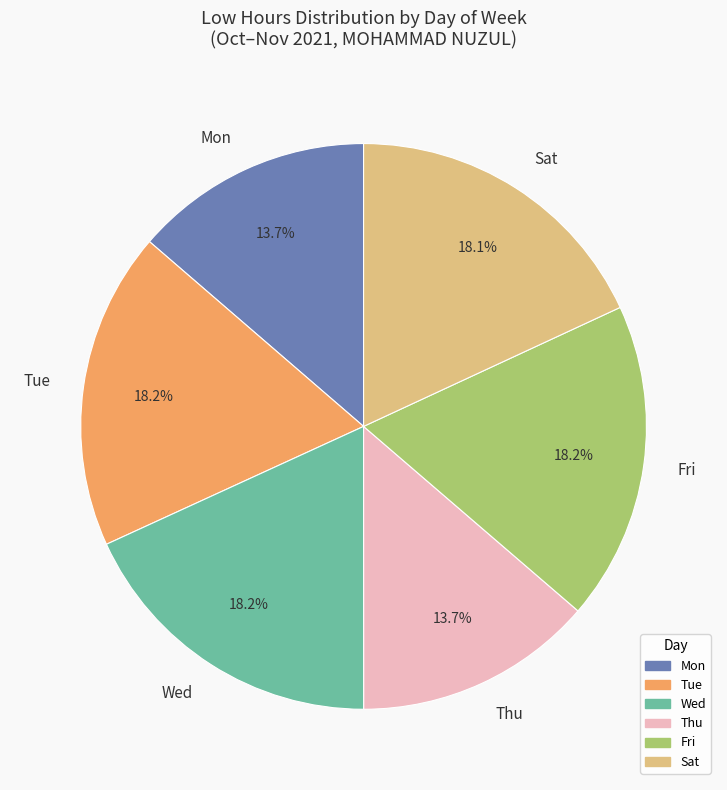

What is the ratio of the value at Wed to the value at Mon?

1.3